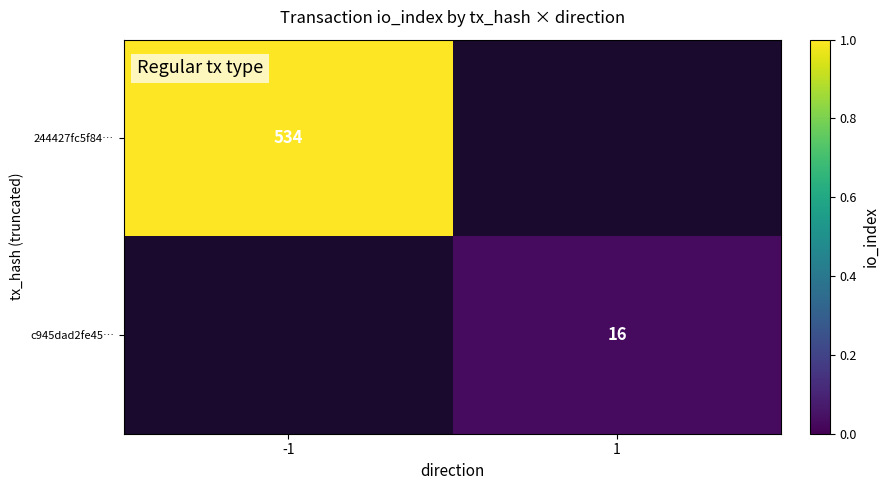

Is it true that 244427fc5f84… equals 166 at -1?

False